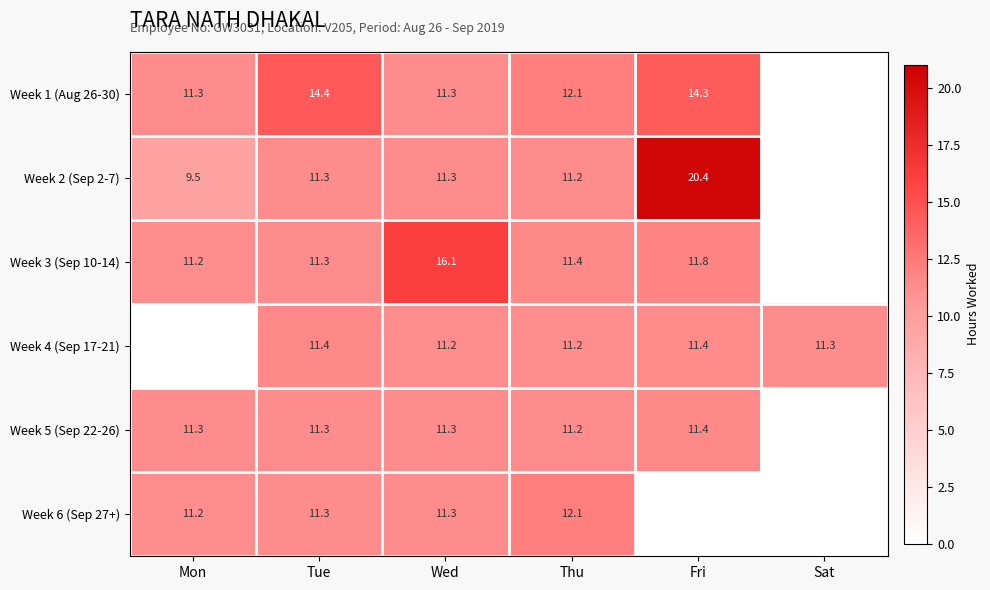

Between Tue and Sat, which is larger?

Tue